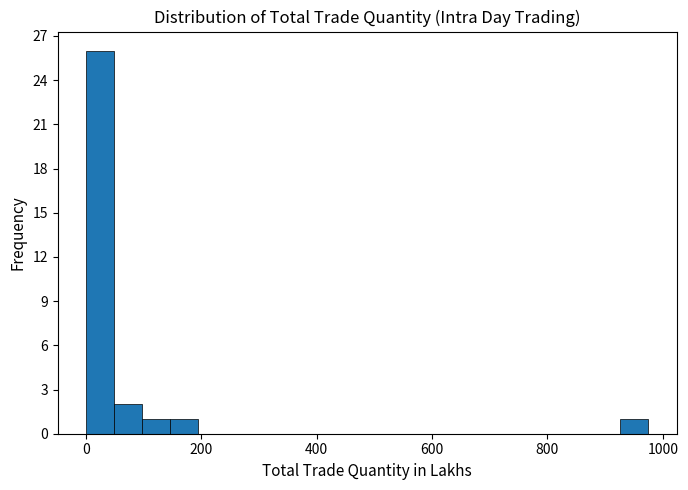

Around what value on the x-axis is the tallest bar? Give the approximate position of its centre, as read against the axis.

20